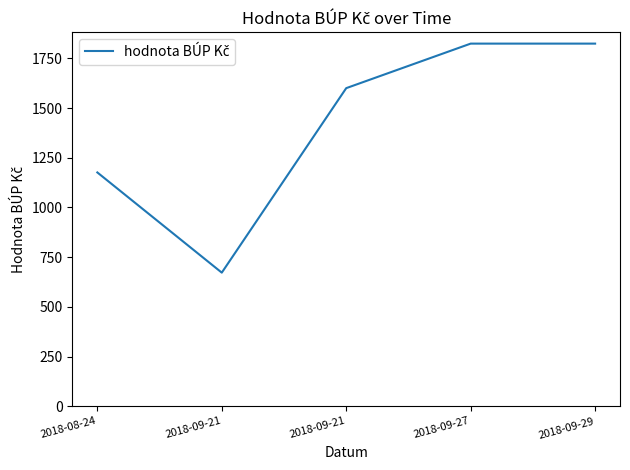

List the labels in order of value, largest first.

2018-09-27, 2018-09-29, 2018-09-21, 2018-08-24, 2018-09-21